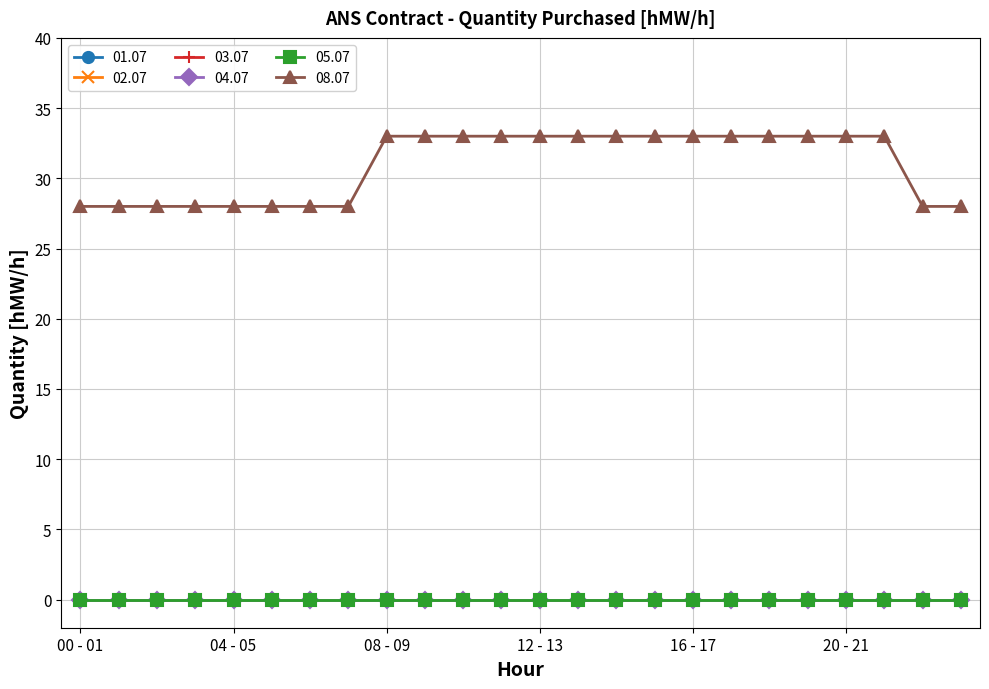

Which series has the largest range (max minus min)?

08.07